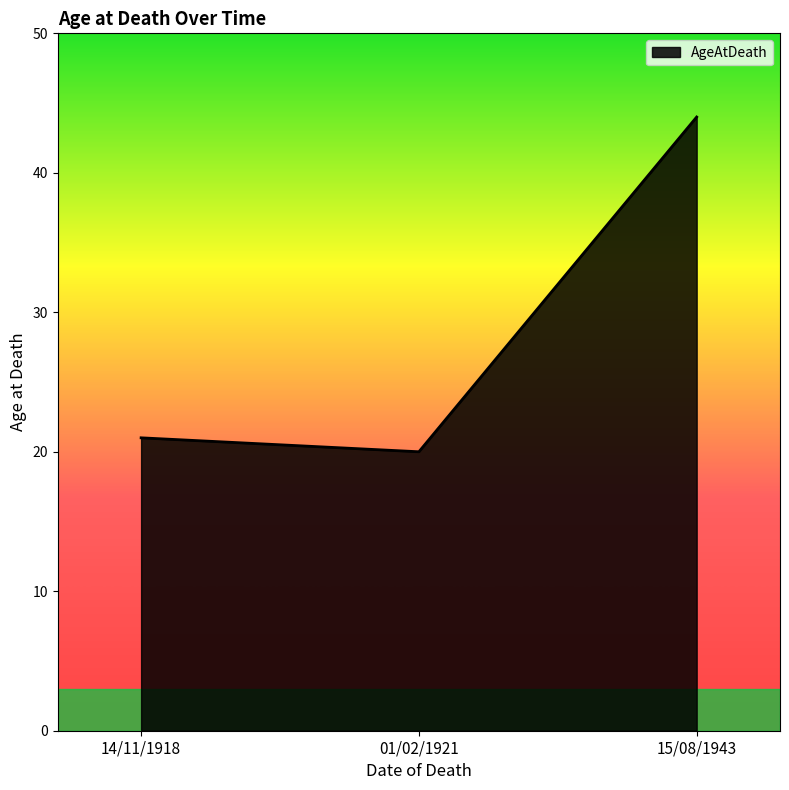

Reading left to right, what are all the values shown in this chart?

21	20	44